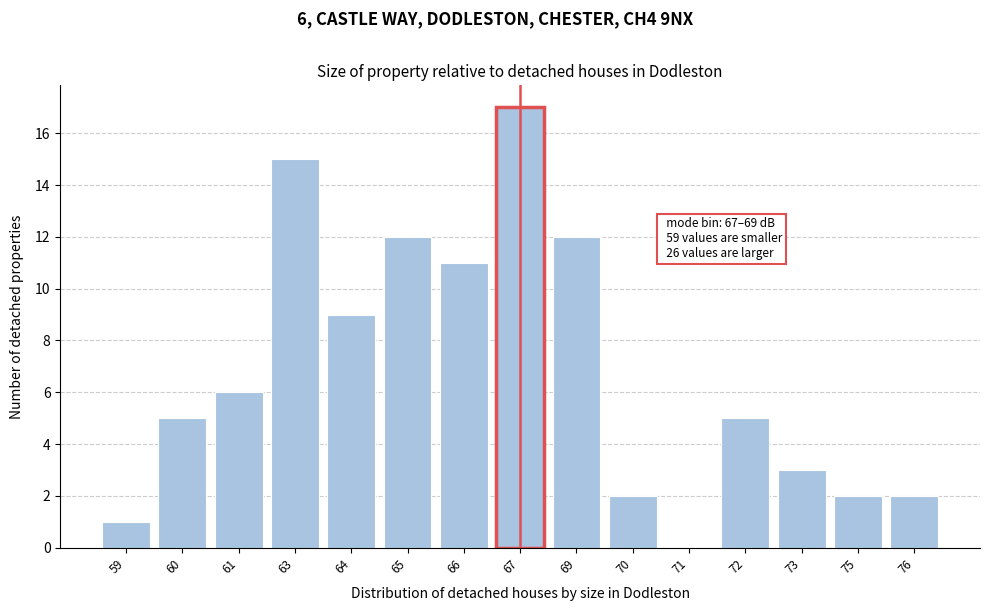

Reading right to left, transcribe all the data shown in this chart.

76=2	75=2	73=3	72=5	71=0	70=2	69=12	67=17	66=11	65=12	64=9	63=15	61=6	60=5	59=1